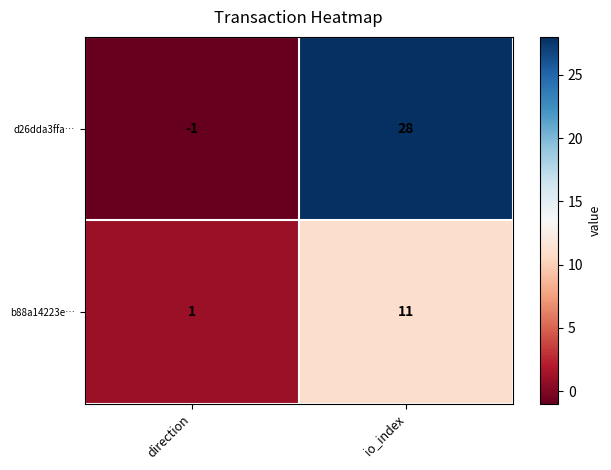

Read the b88a14223e… value at io_index, to the nearest 5.

10